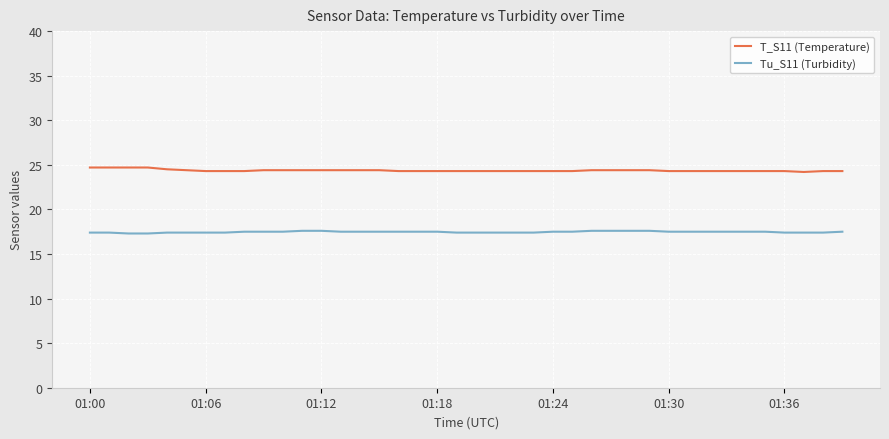

List the series in order of their peak value, highest first.

T_S11 (Temperature), Tu_S11 (Turbidity)